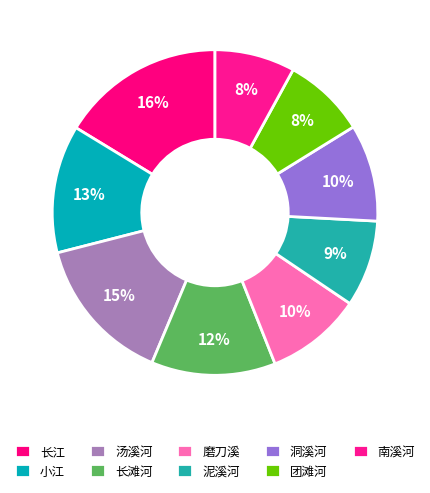

How many slices are in this pie chart?

9